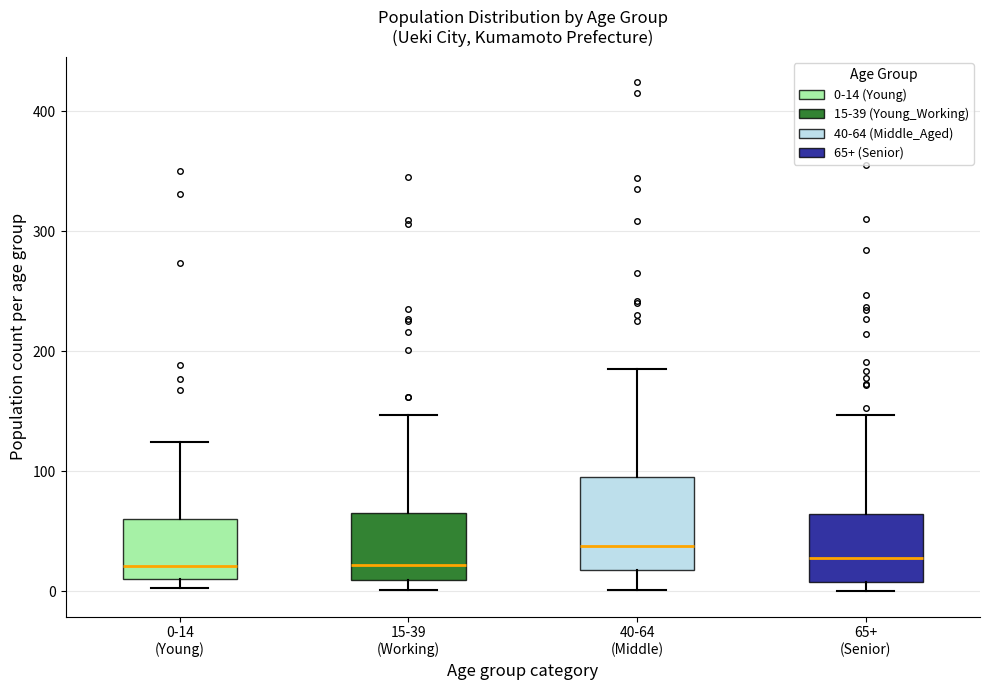

Comparing the boxes themselves (not the whiskers), which one is the tallest?

40-64 (Middle)